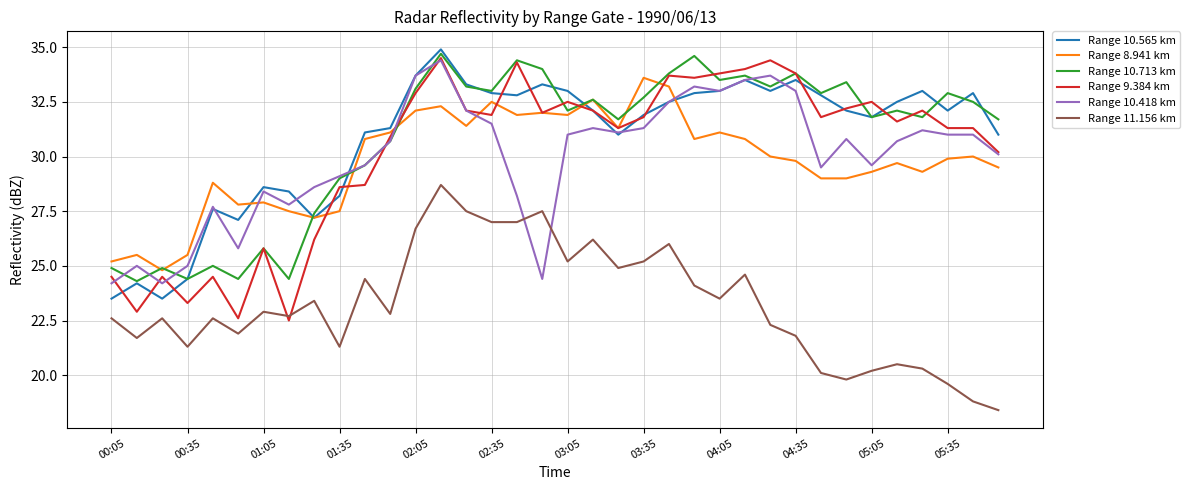

What is the smallest value displayed?

18.4